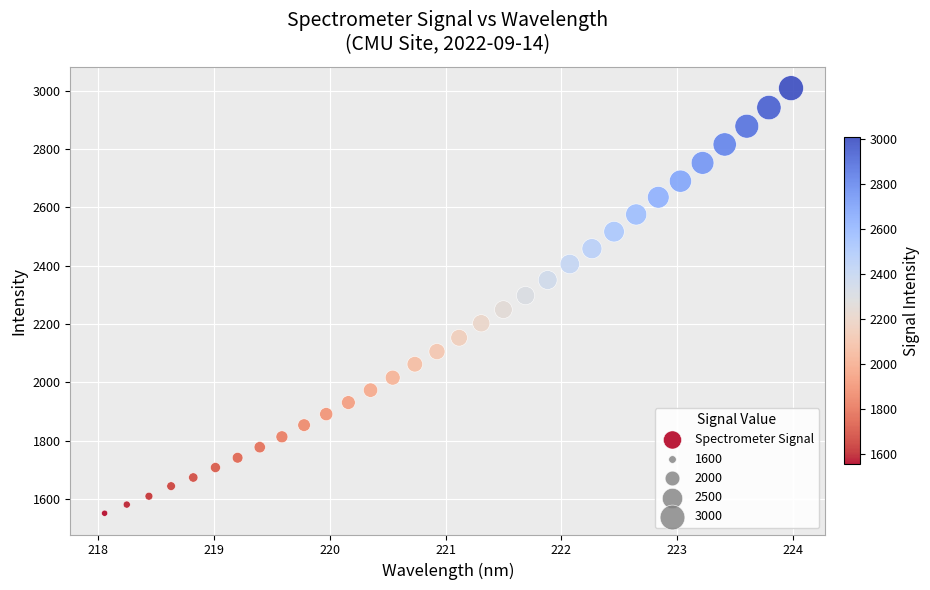

What is the range of Y values (max minus min)?

1456.4